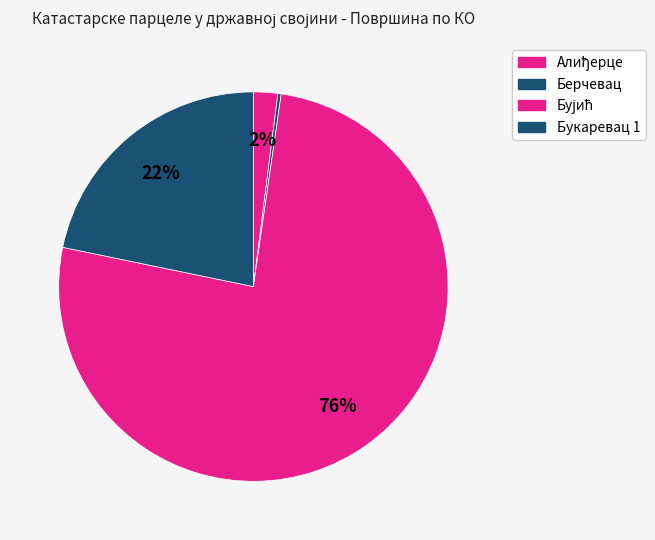

Which category has the smallest portion of the pie?

Берчевац